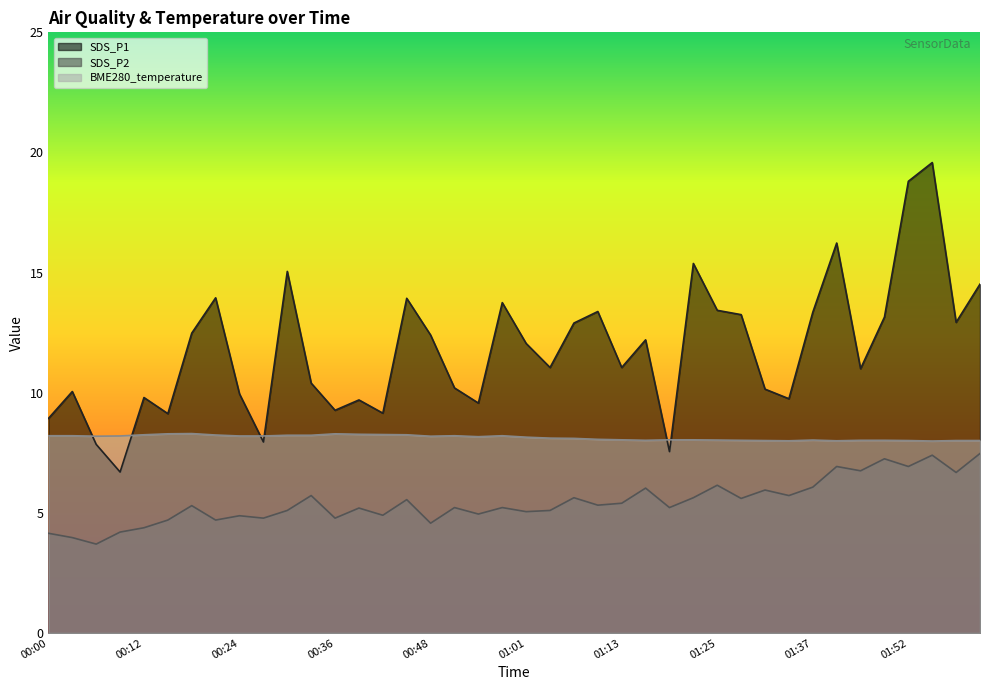

At which label does BME280_temperature first exceed 8?

00:00